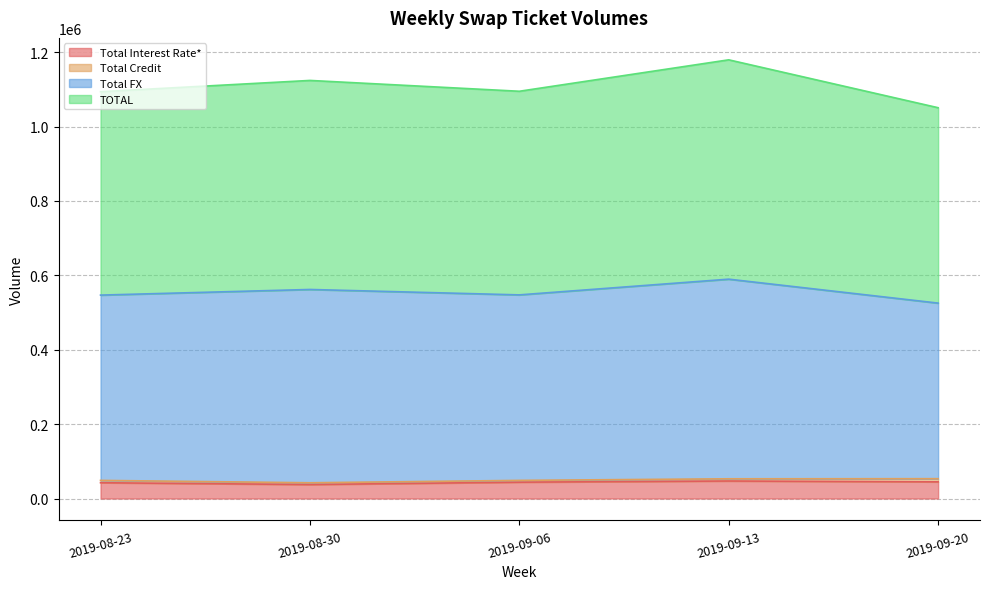

What is the highest value of the Total Interest Rate* series?

47088